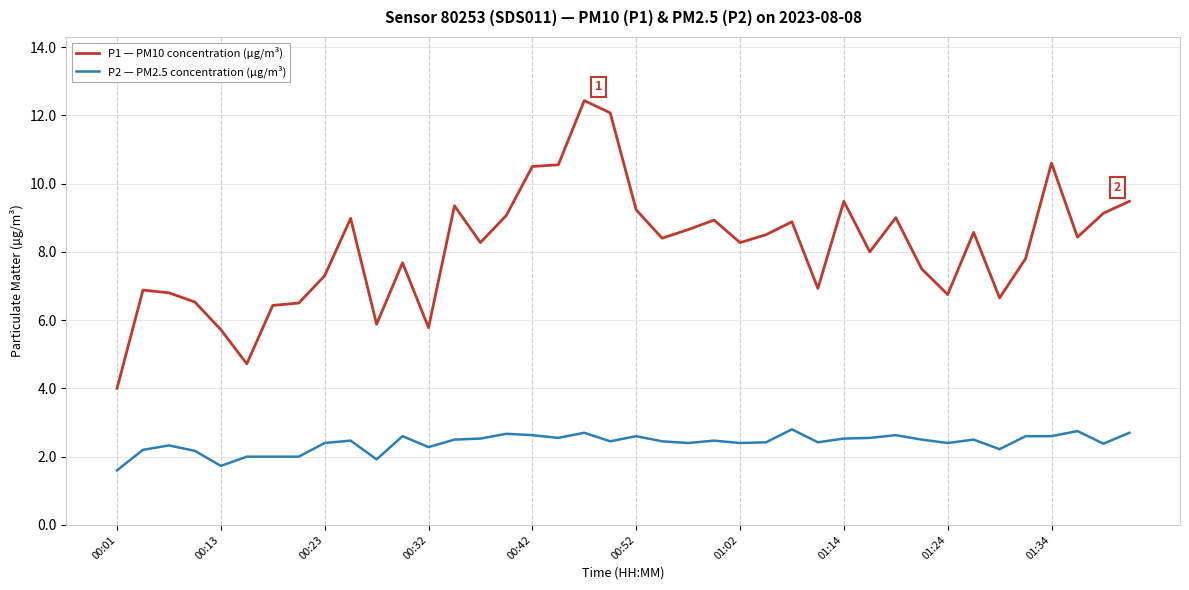

Which series has the largest range (max minus min)?

P1 — PM10 concentration (µg/m³)